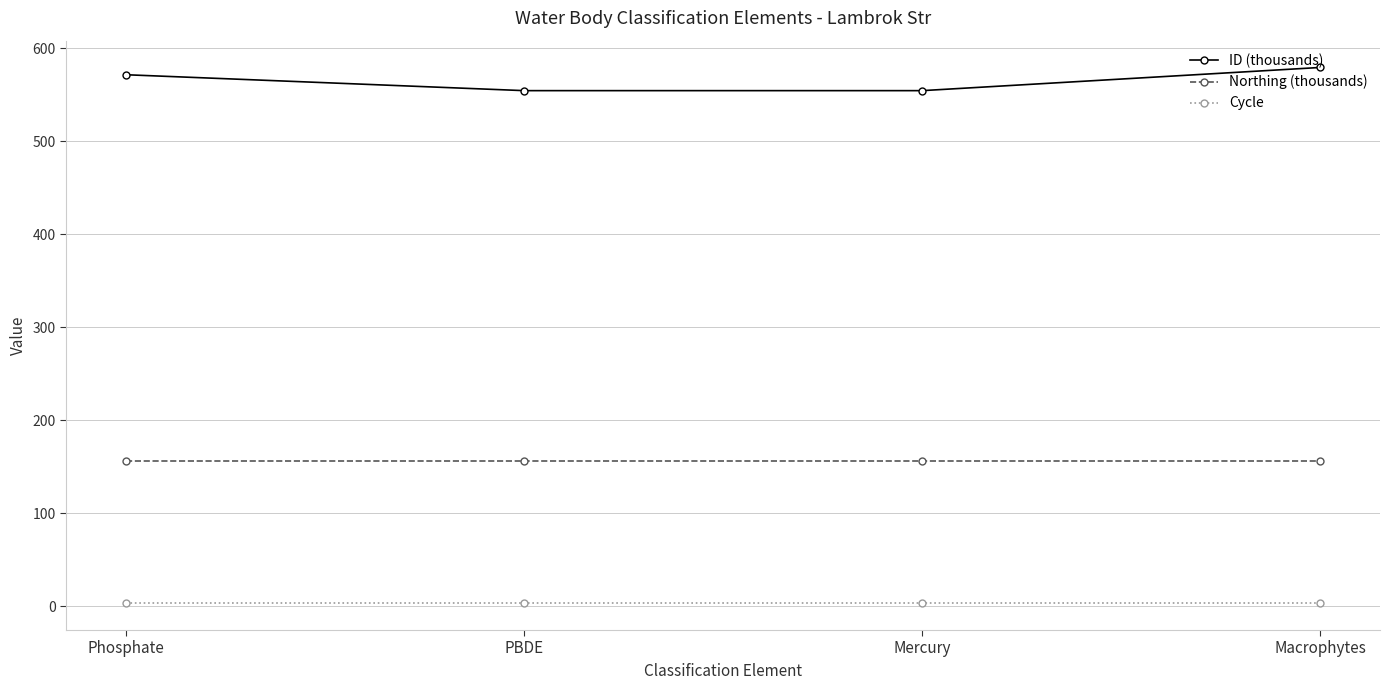

Does the chart display data point markers on the line(s)?

Yes